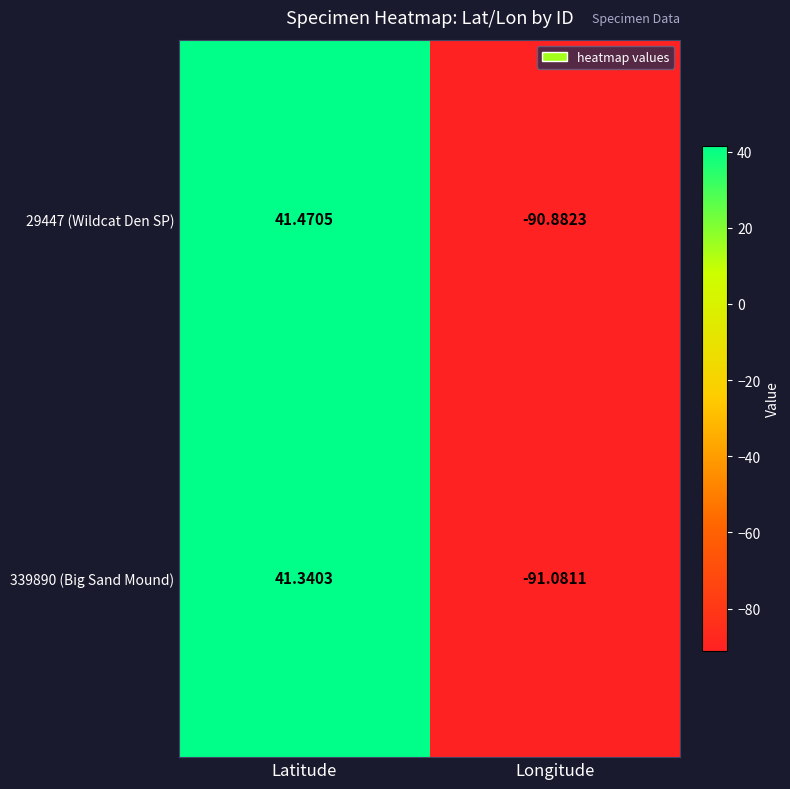

How many categories are shown in the chart?

2